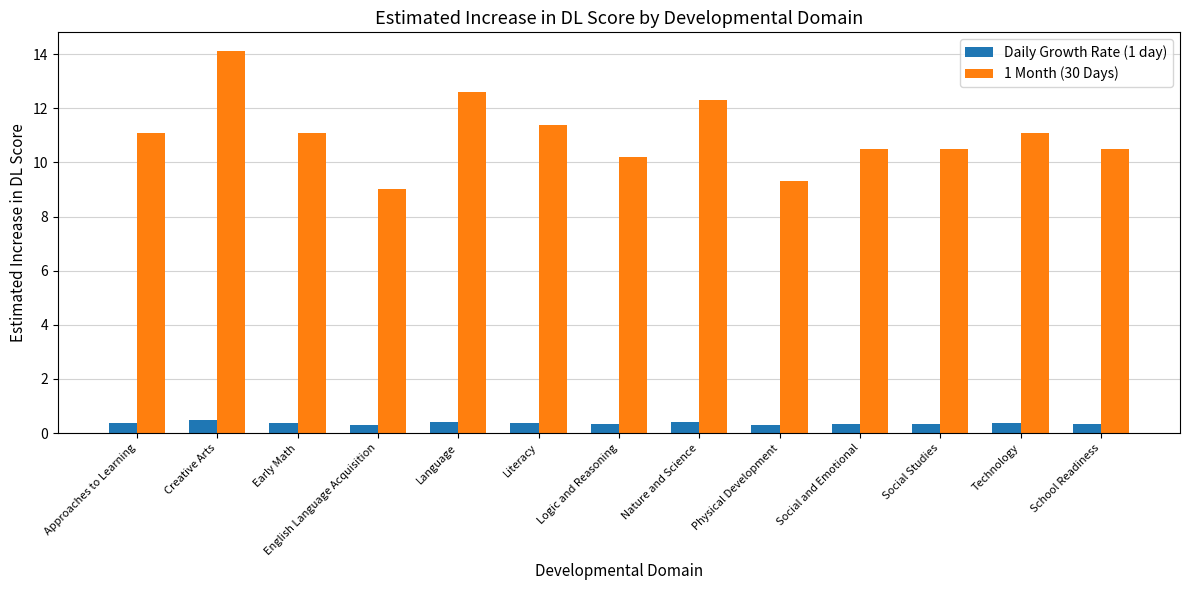

Which series has the largest total across all categories?

1 Month (30 Days)